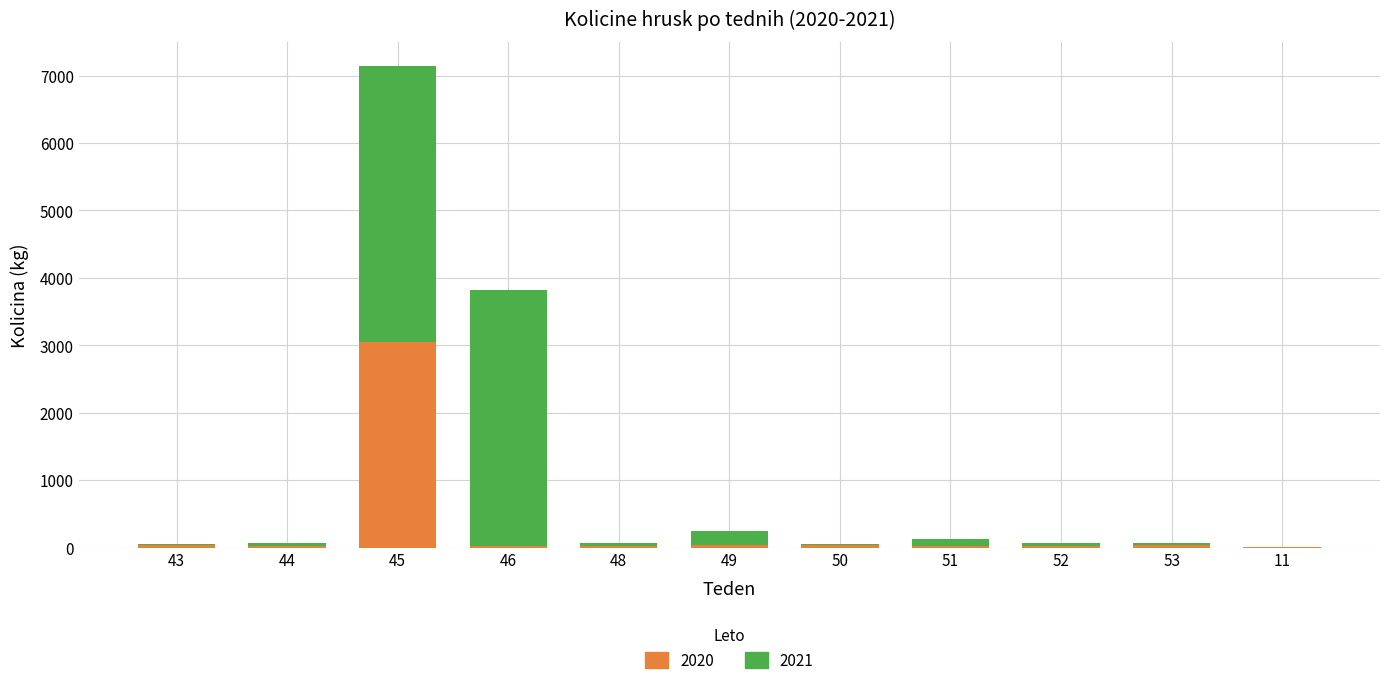

At which category is the sum across all series the highest?

45